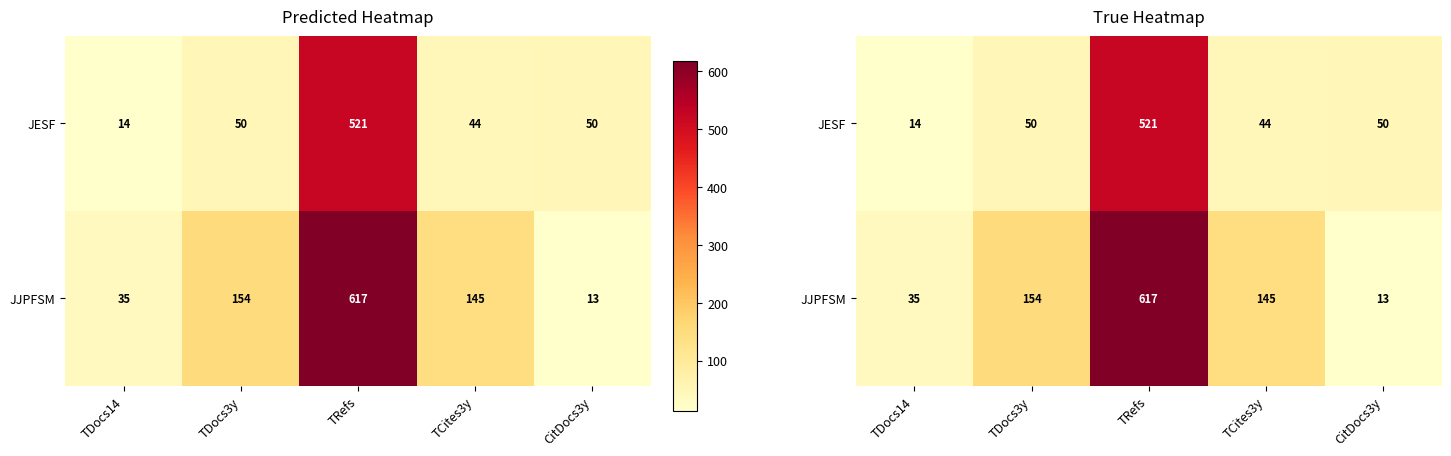

How many data points in JJPFSM are above 145?

2